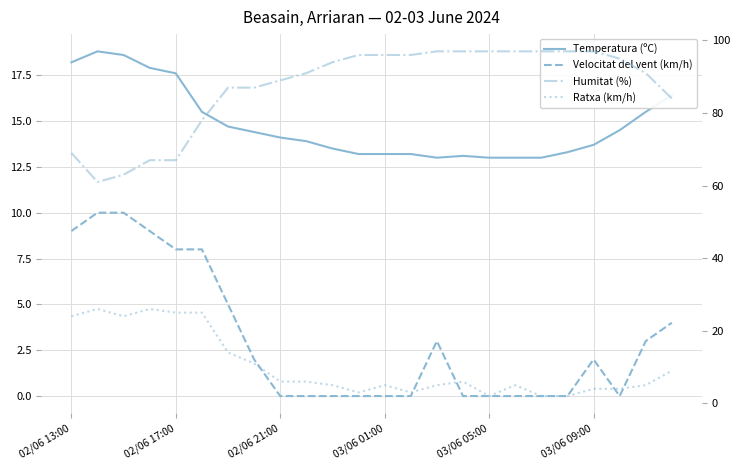

Is this an area chart (filled region under the line)?

No